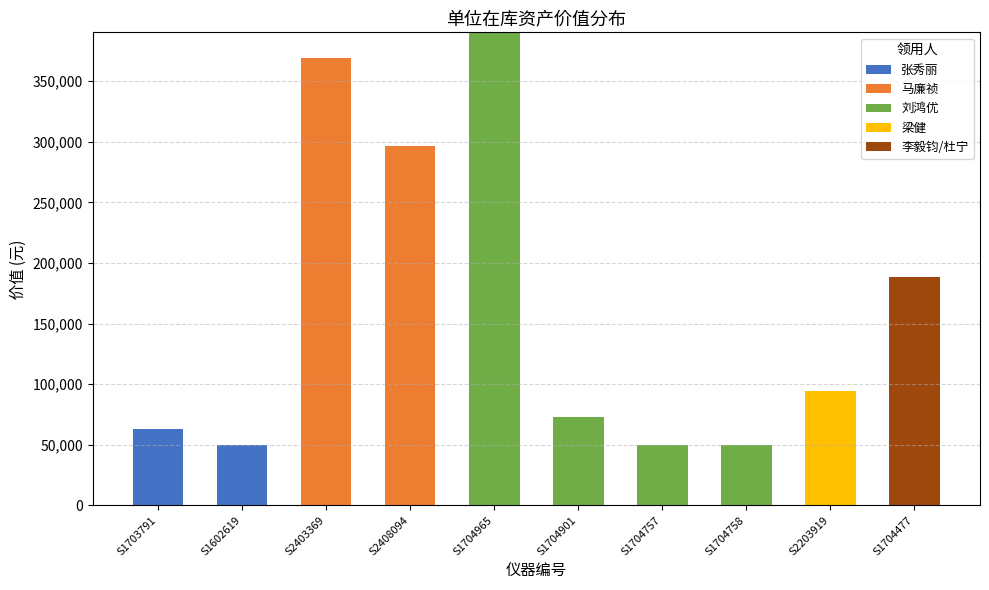

What is the total value across all series at S1704757?

50000